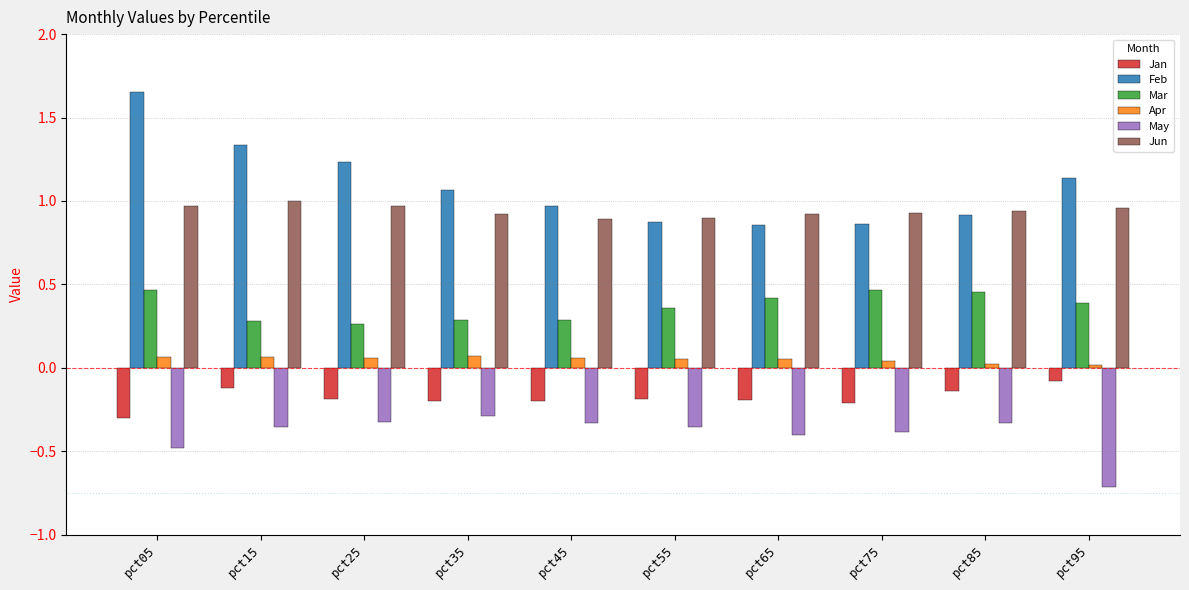

At which label does Jan reach its minimum?

pct05